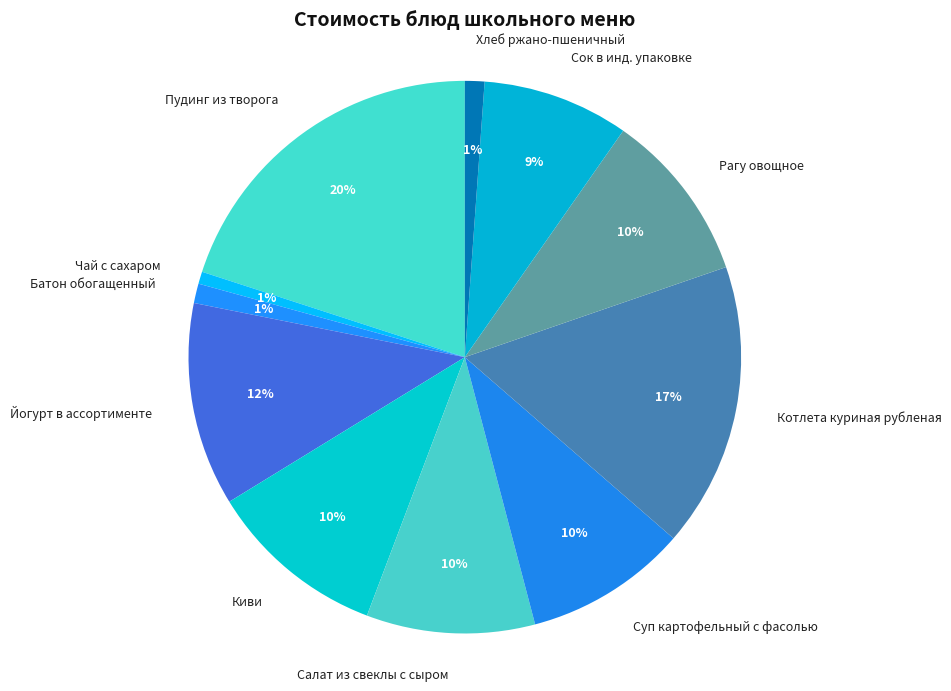

Is the sum of Салат из свеклы с сыром and Батон обогащенный greater than half?

No